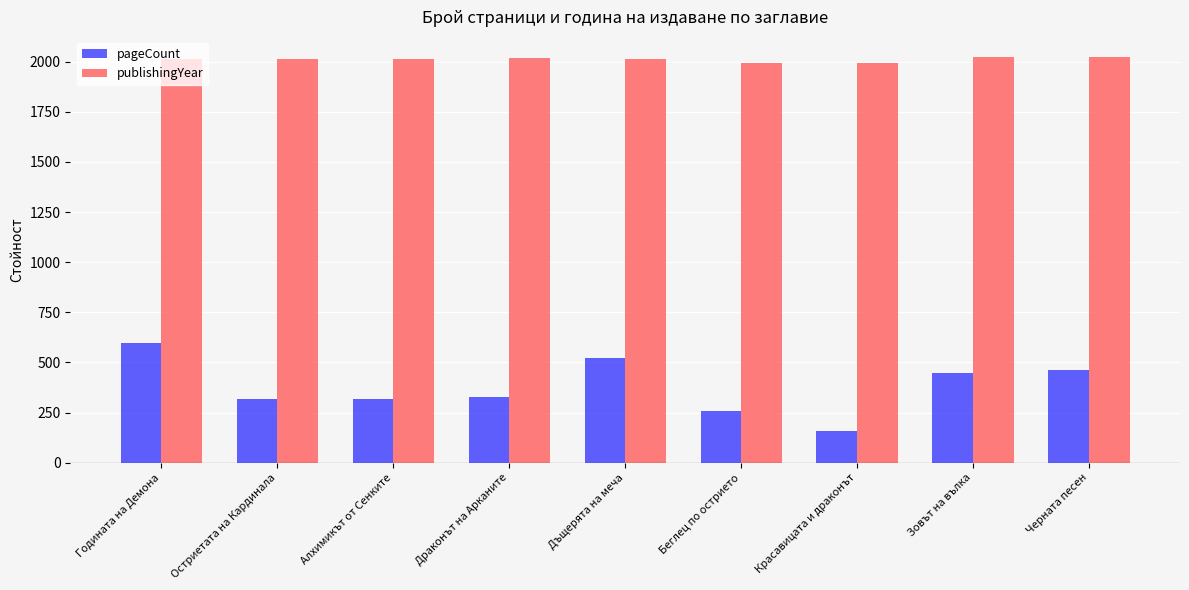

What is the smallest value displayed?

160